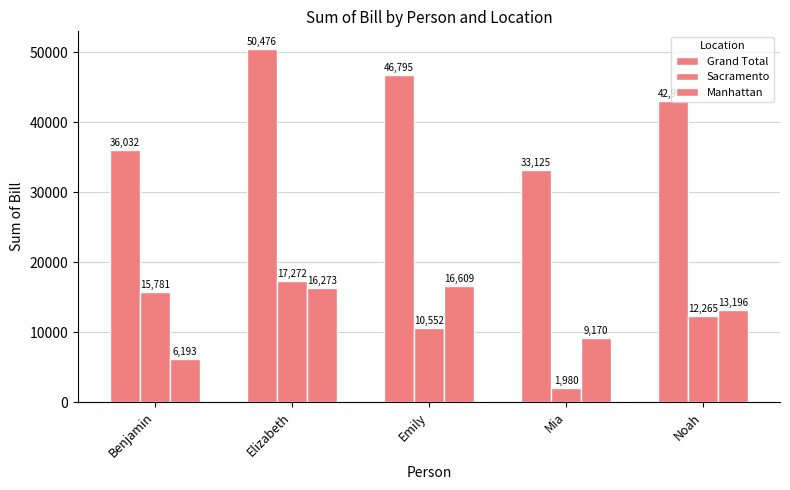

Count the number of categories in the chart.

5